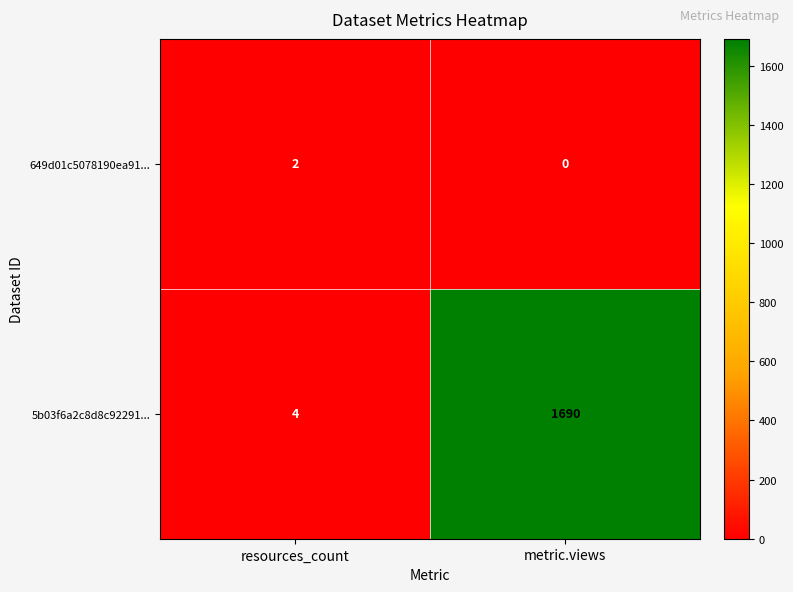

The 5b03f6a2c8d8c92291... series shows 4 at resources_count. True or false?

True